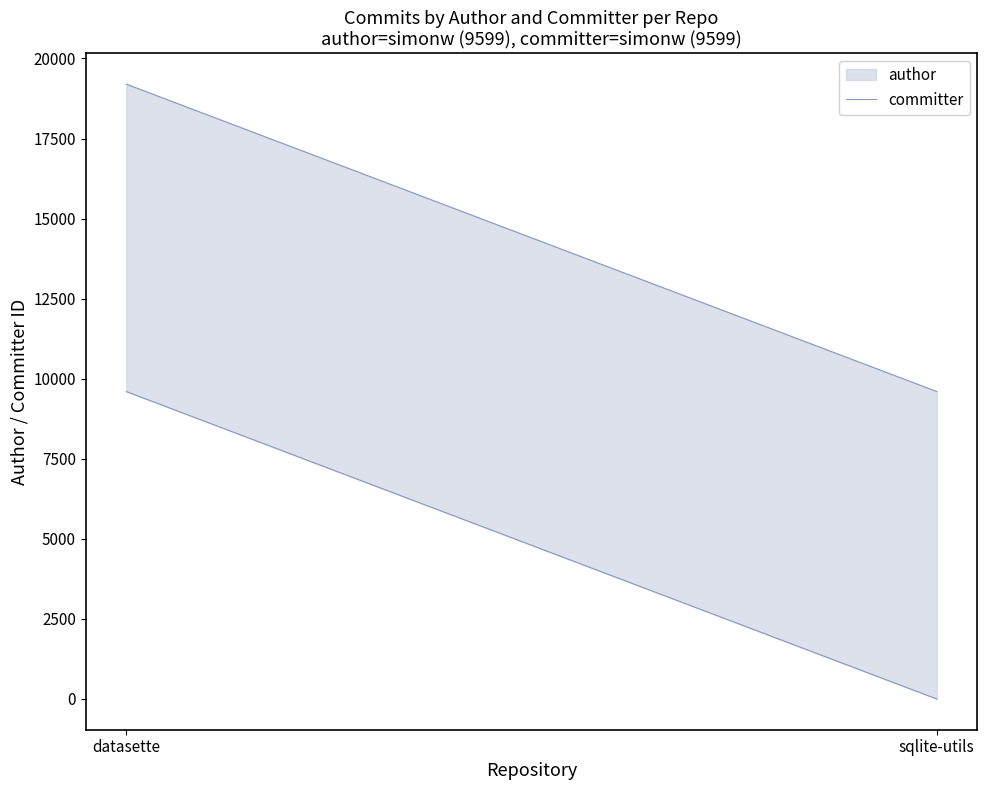

Rank the categories by value from lowest to highest.

sqlite-utils, datasette